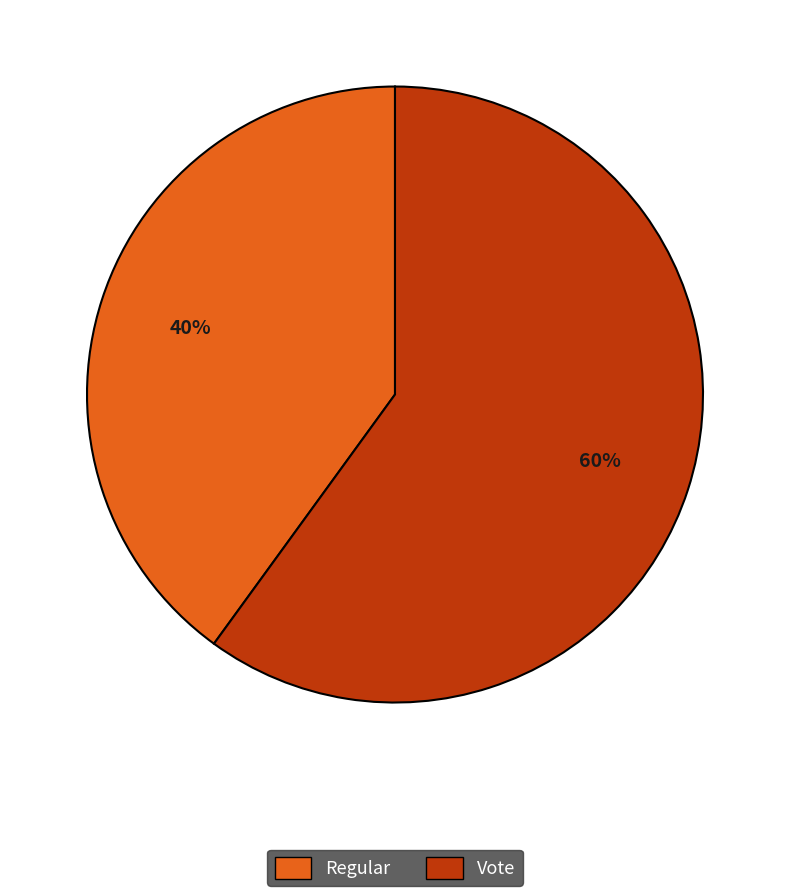

Approximately how many times larger is the value at Regular compared to Vote?

0.7